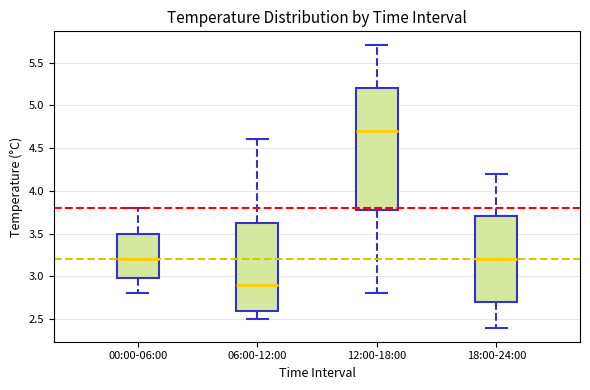

Which box has the highest median line?

12:00-18:00